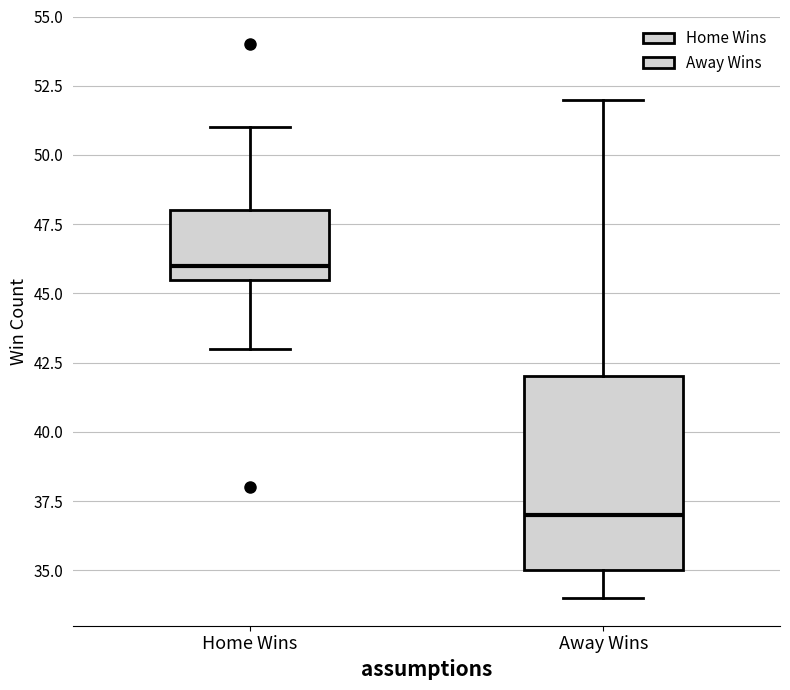

Which box's median line is the lowest?

Away Wins